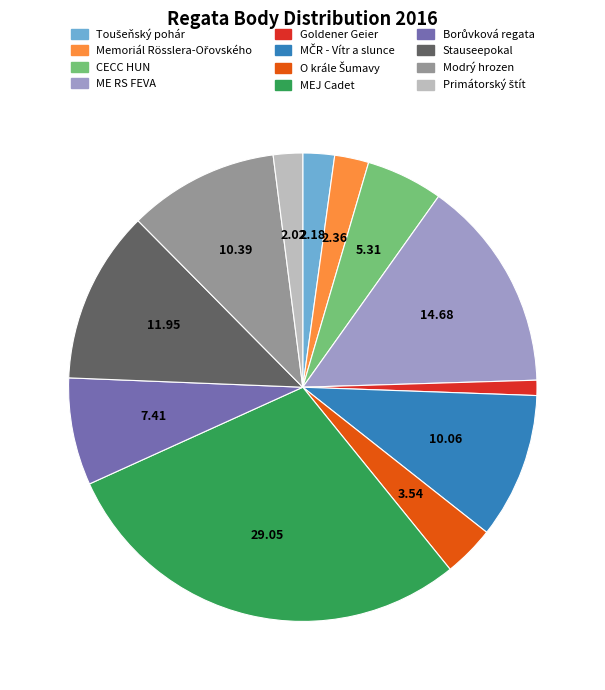

Is there a majority slice in this chart?

No